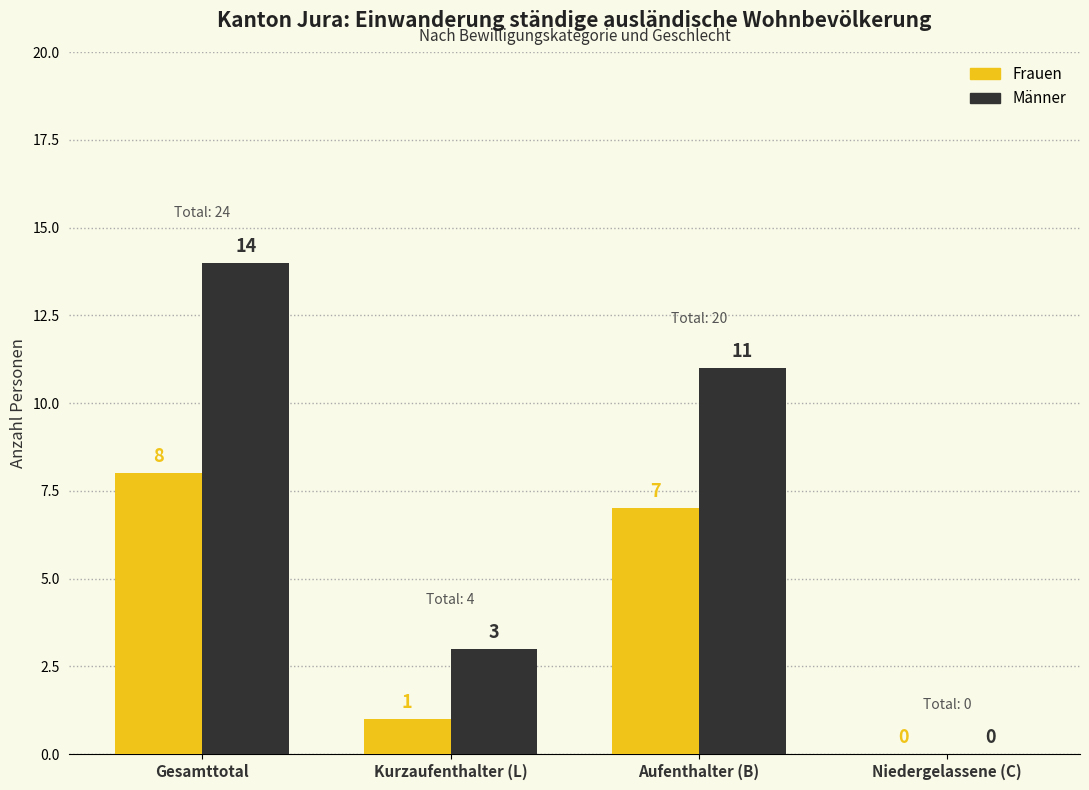

How many data points does each series have?

4